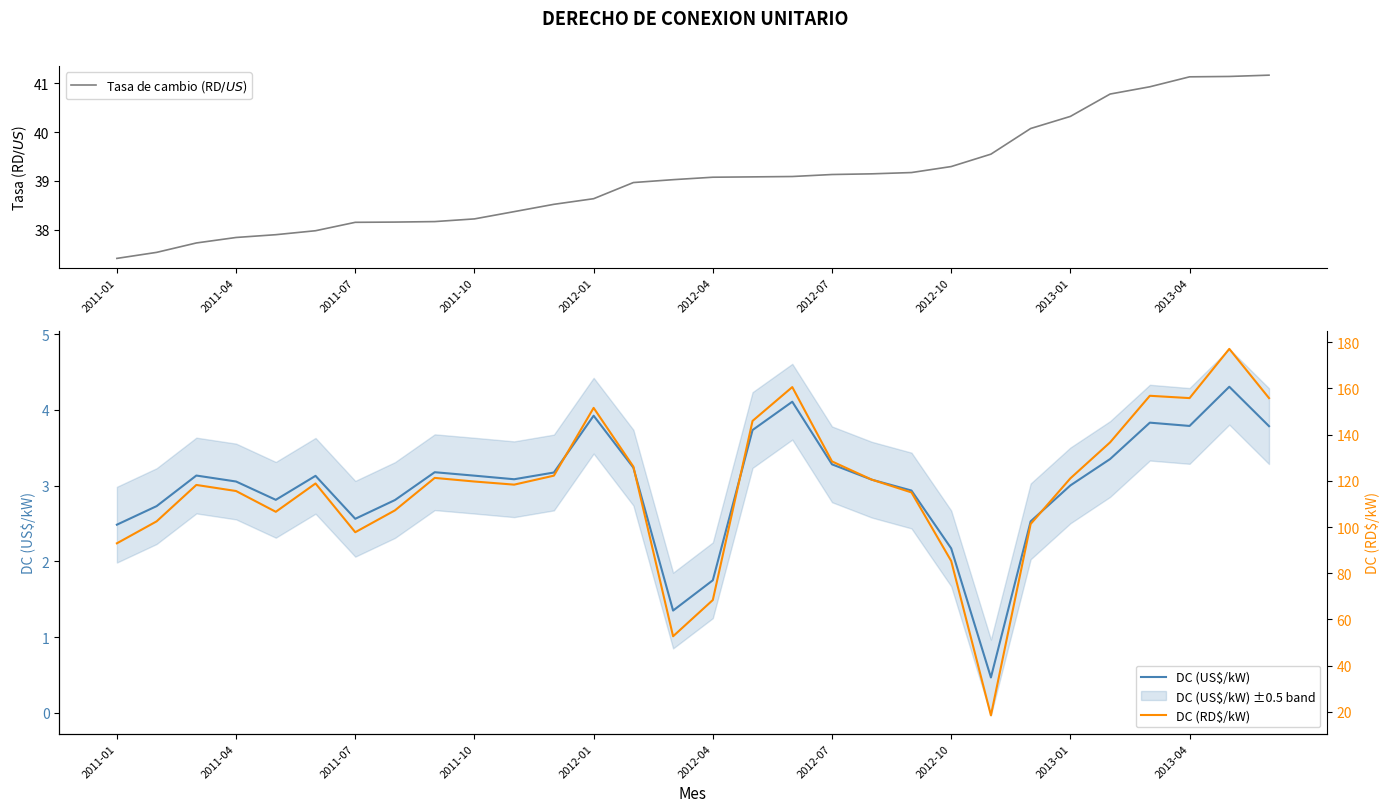

In DC (US$/kW), how many points are lower than both neighbors (excluding endpoints)?

6